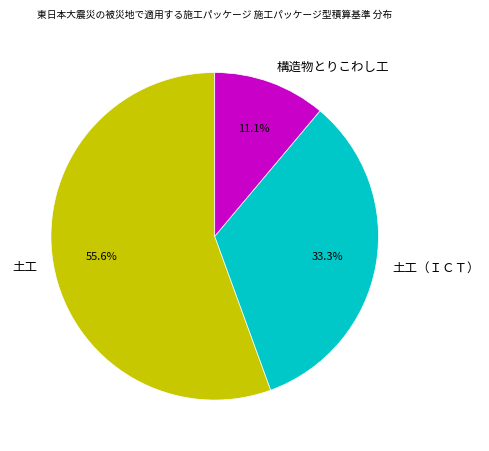

To the nearest percent, what portion does 土工（ＩＣＴ） represent?

33%